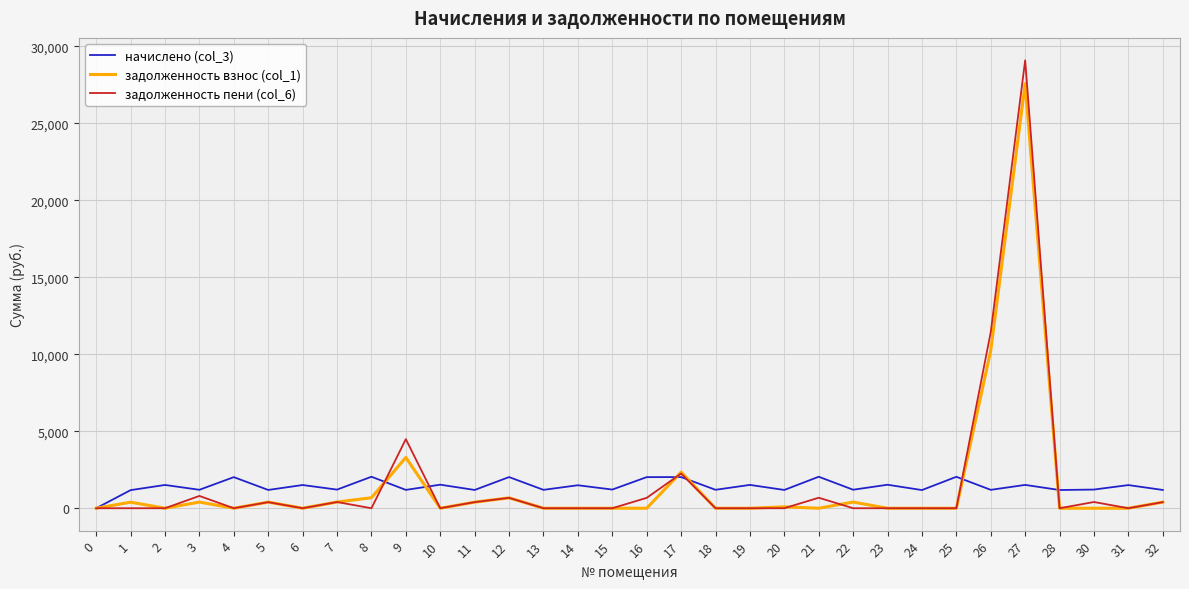

Which series has the largest range (max minus min)?

задолженность пени (col_6)